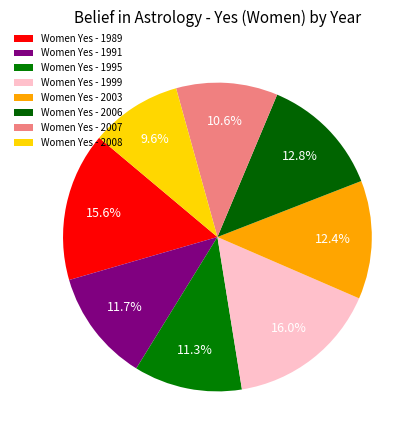

Does any single category account for the majority?

No